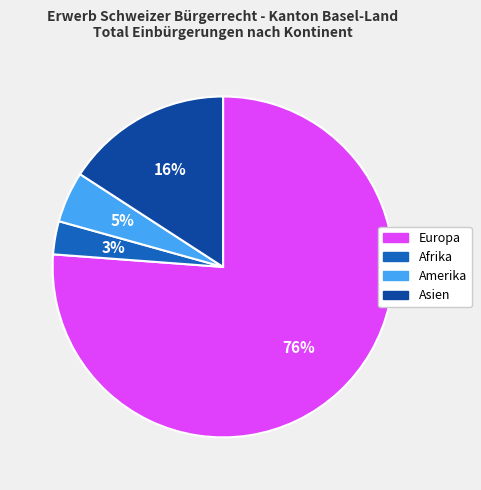

Does any single category account for the majority?

Yes